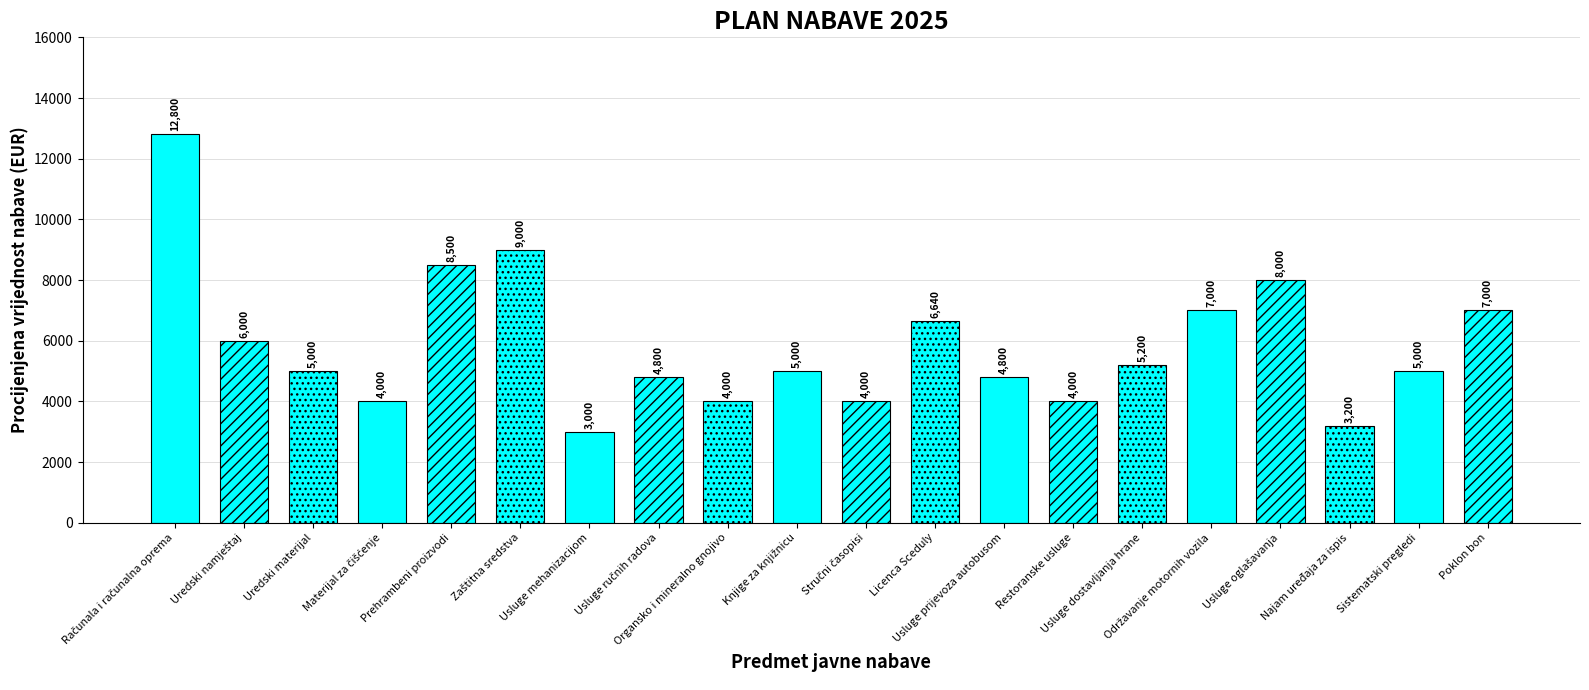

What is the smallest value displayed?

3000